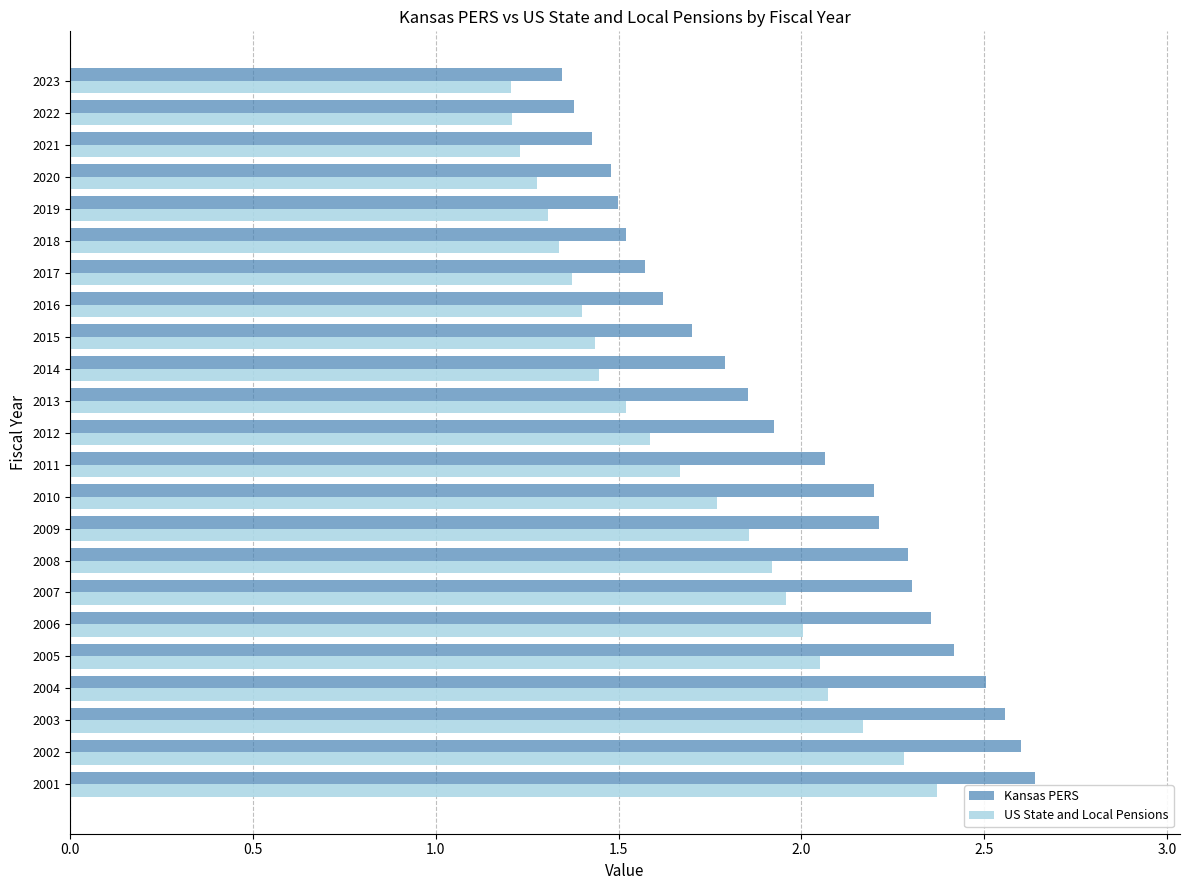

Rank the series by their average value, from lowest to highest.

US State and Local Pensions, Kansas PERS